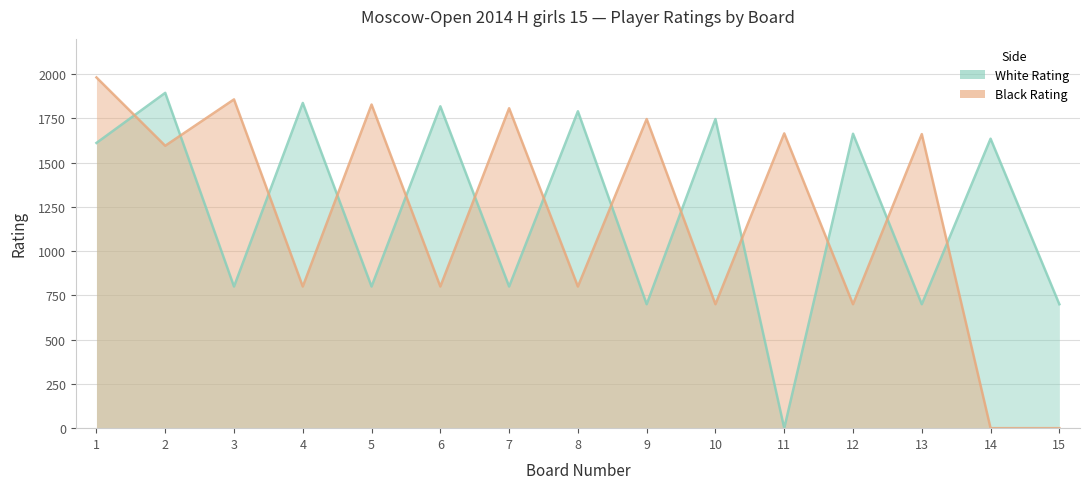

True or false: Black Rating has more than 1 interior local peaks.

True